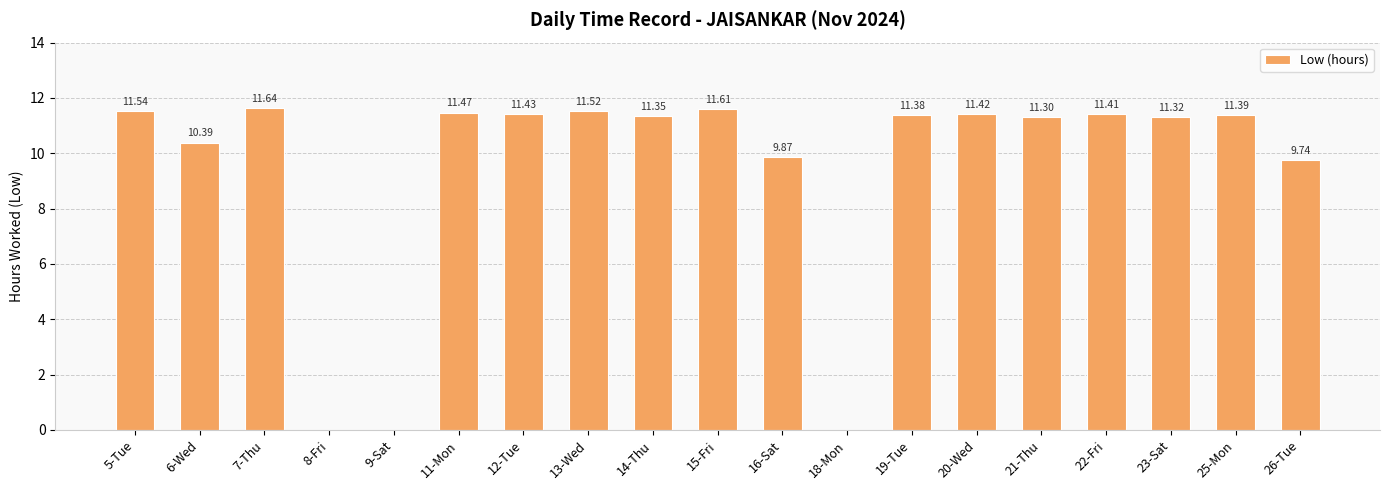

The value at 5-Tue is 7.8. True or false?

False